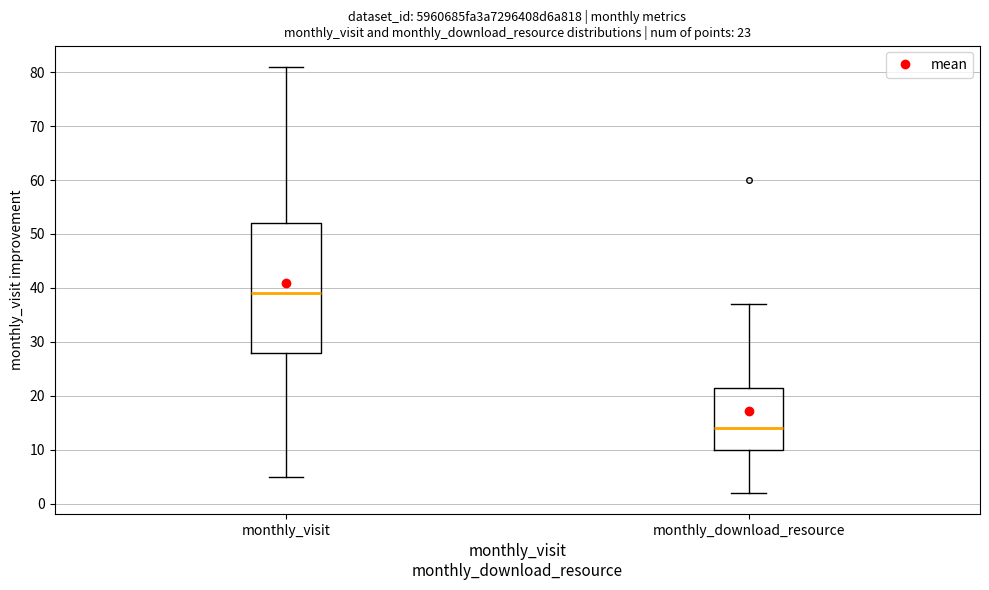

Which box's median line is the highest?

monthly_visit